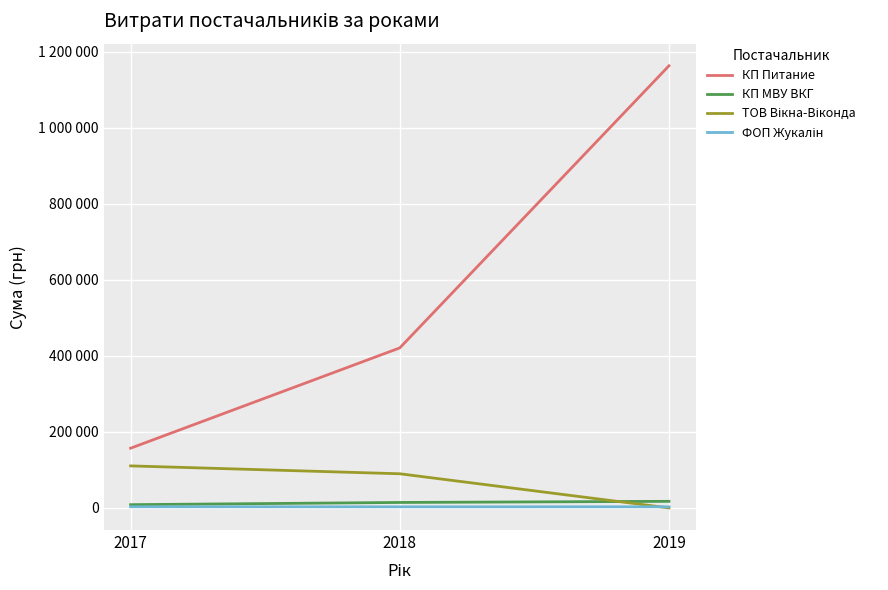

Does the chart display data point markers on the line(s)?

No